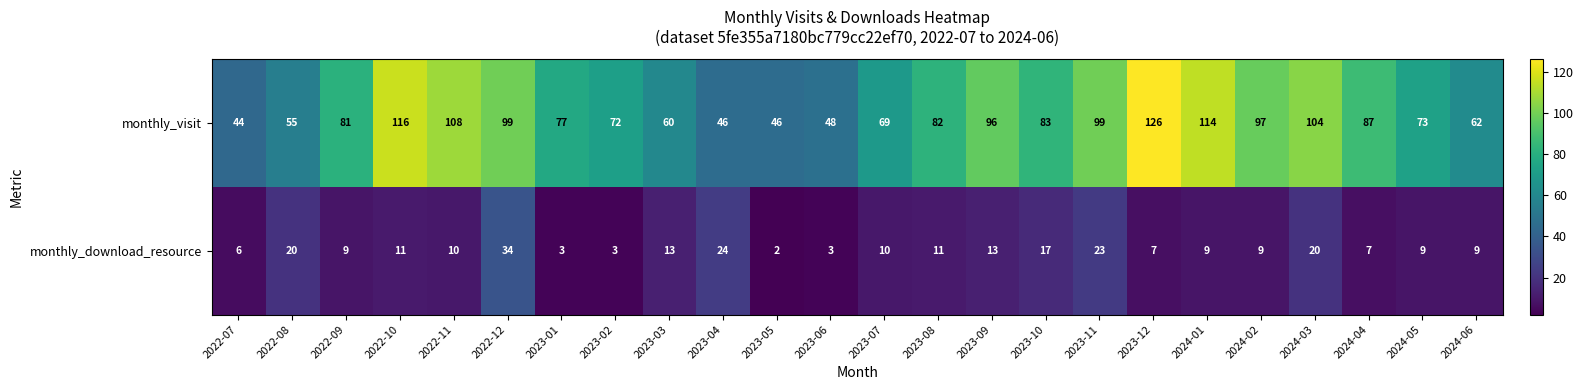

Which series changed the most between 2022-09 and 2023-03?

monthly_visit